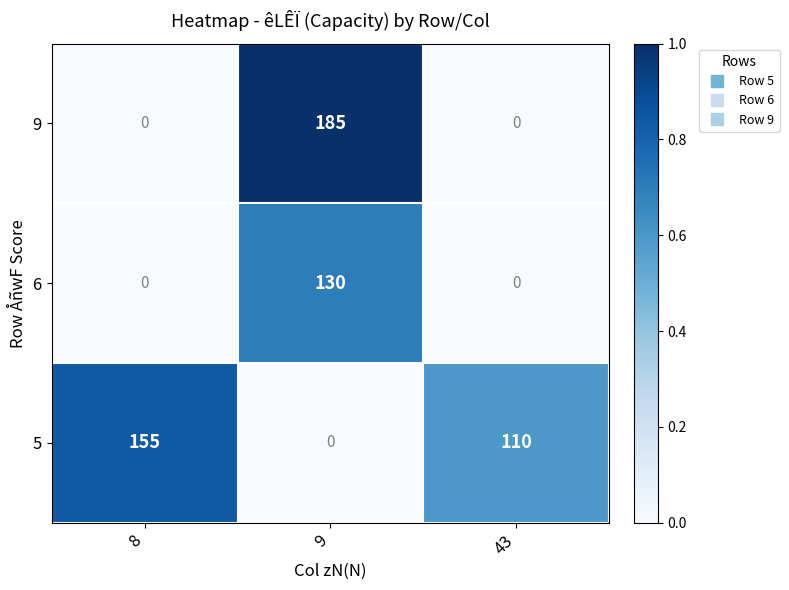

True or false: 9 has a value of 0 at 8.

True